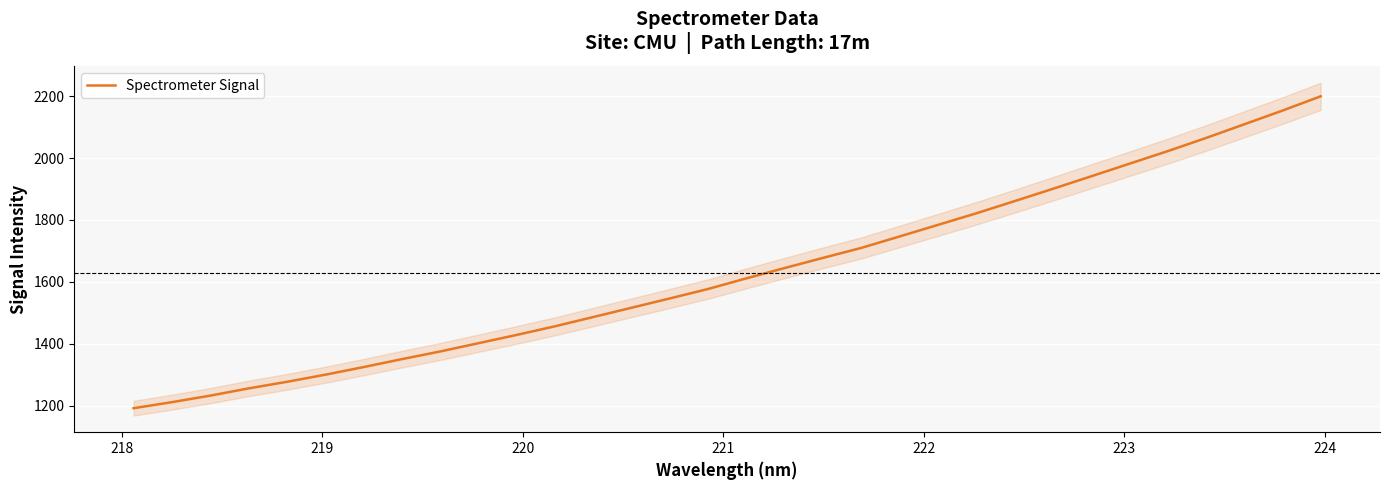

What is the maximum value for Spectrometer Signal?

2199.6